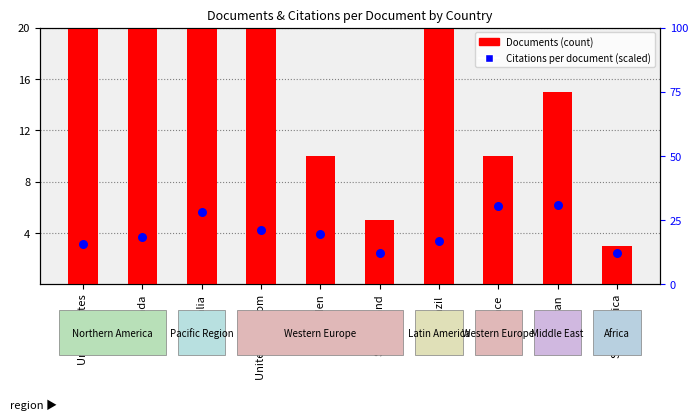

Which series has the largest Y range (max minus min)?

Citations per document (scaled)